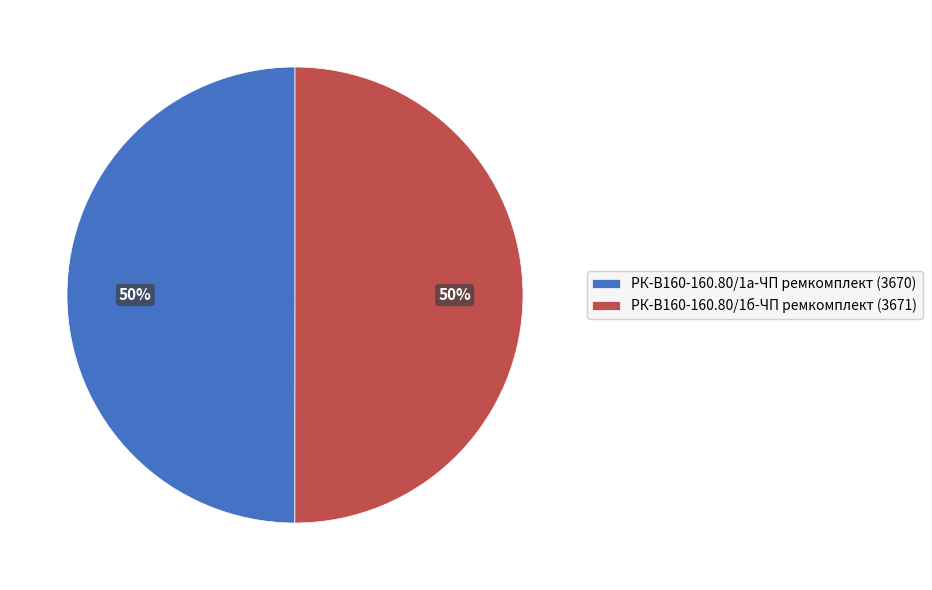

To the nearest percent, what is the average slice percentage?

50%